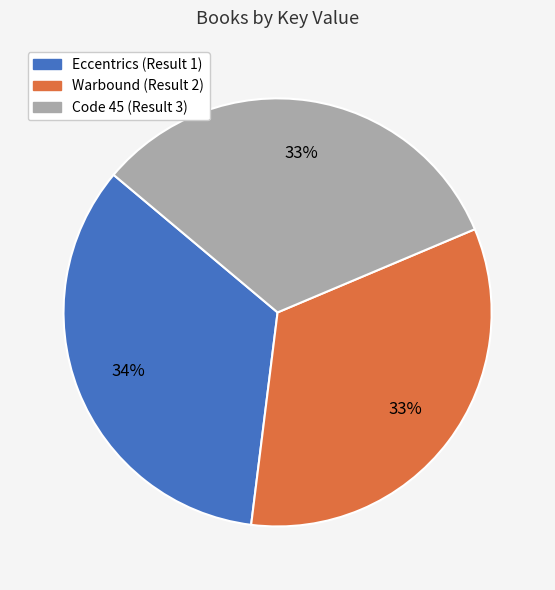

Count the number of slices in the pie.

3